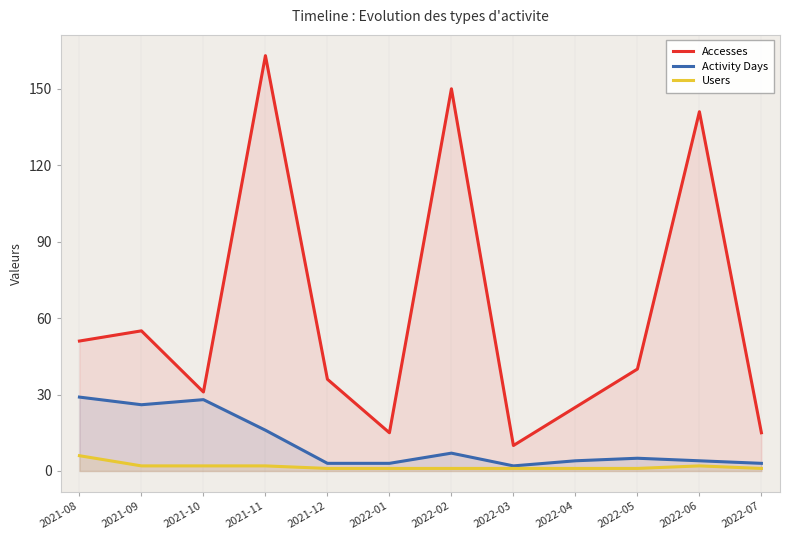

True or false: Accesses and Users intersect in this chart.

False